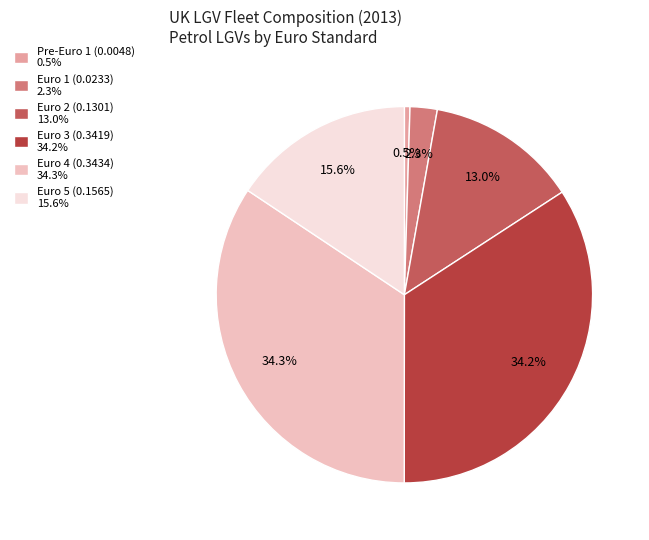

Does any single category account for the majority?

No